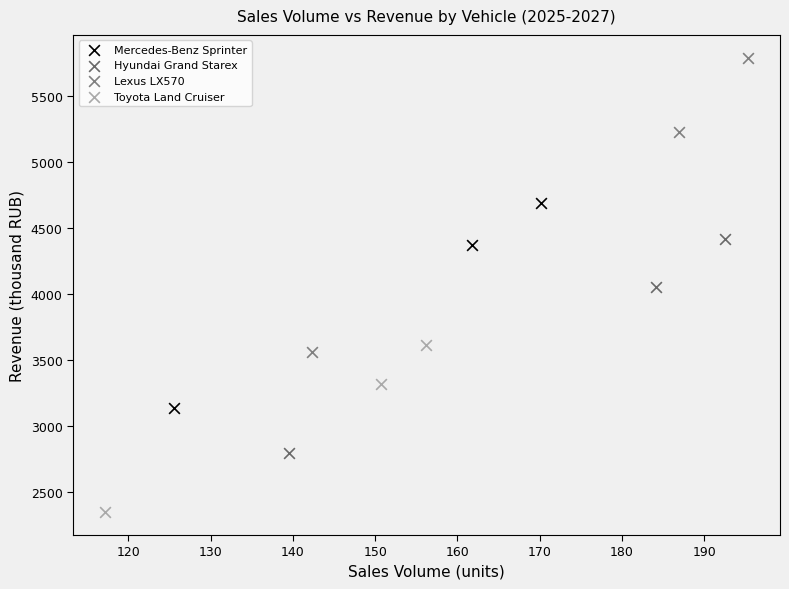

What are all the series names shown in the legend?

Mercedes-Benz Sprinter, Hyundai Grand Starex, Lexus LX570, Toyota Land Cruiser